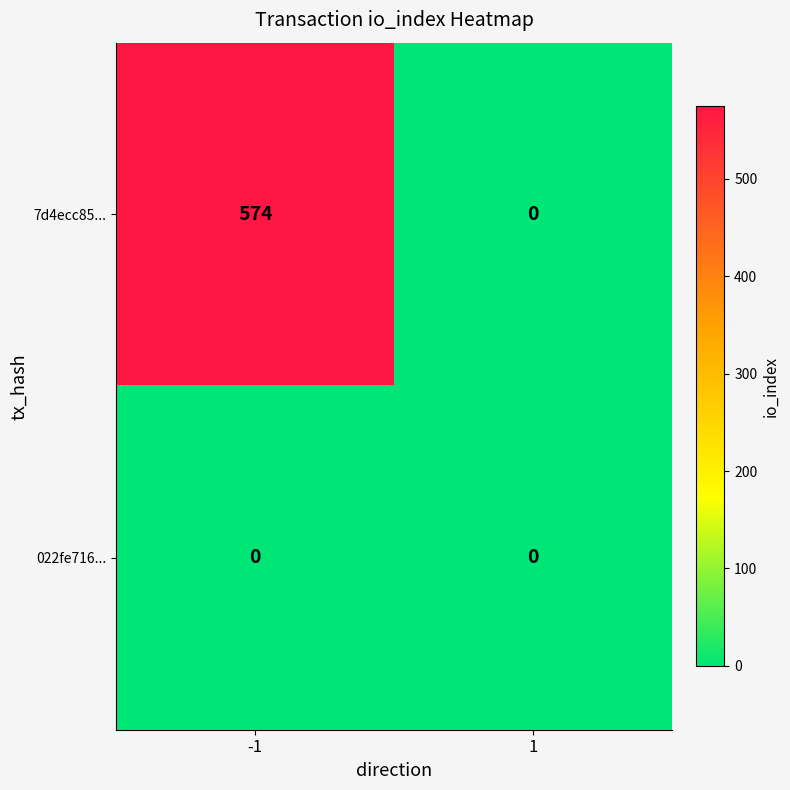

Reading left to right, list all the values displayed in this chart.

7d4ecc85...: -1=574	1=0
022fe716...: -1=0	1=0